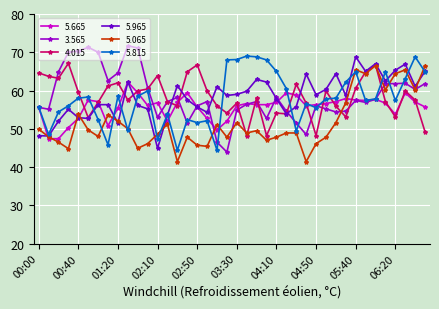

What is the value of the 4.015 point at the 39th from the left?

57.5